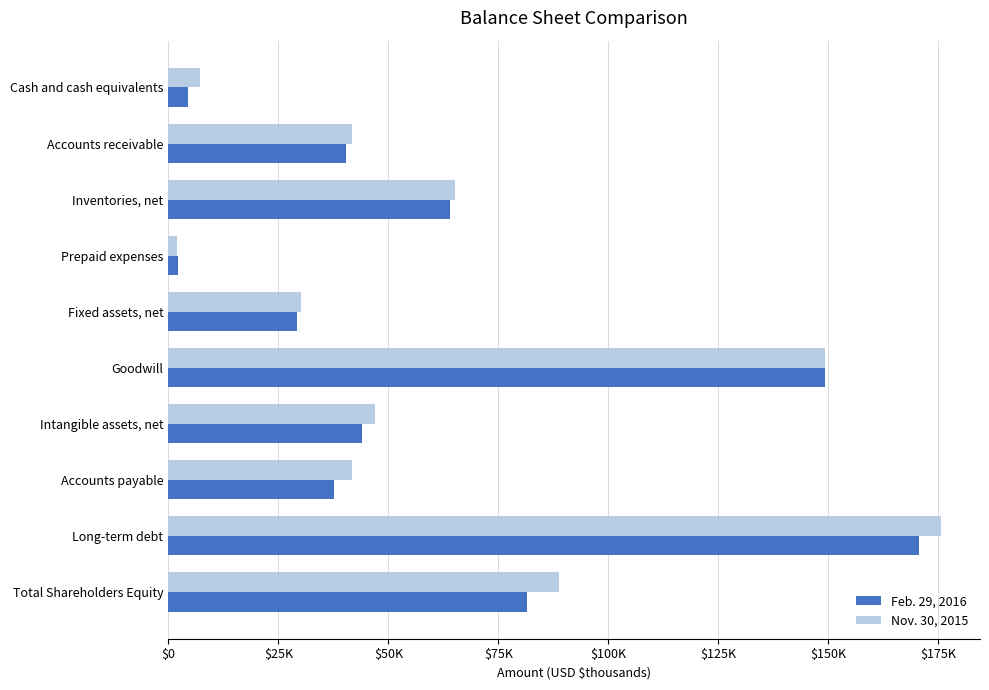

What are all the series names shown in the legend?

Feb. 29, 2016, Nov. 30, 2015